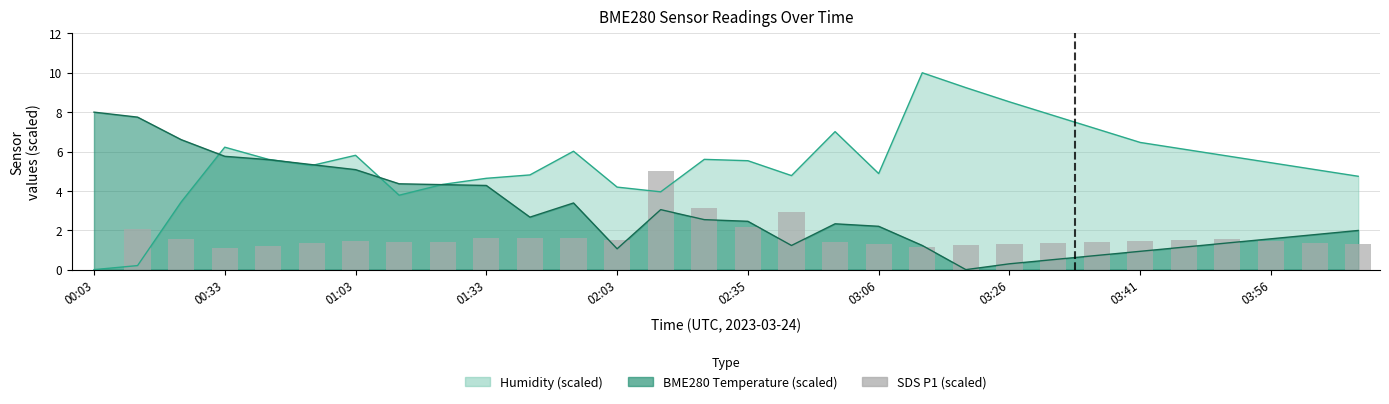

At which label does the data first exceed 1?

00:33